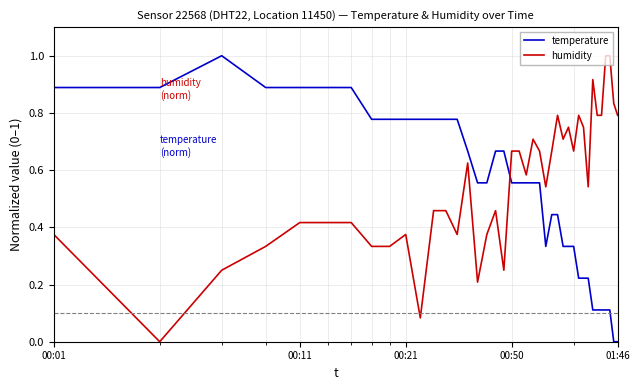

How many intersections are there between temperature and humidity?

1